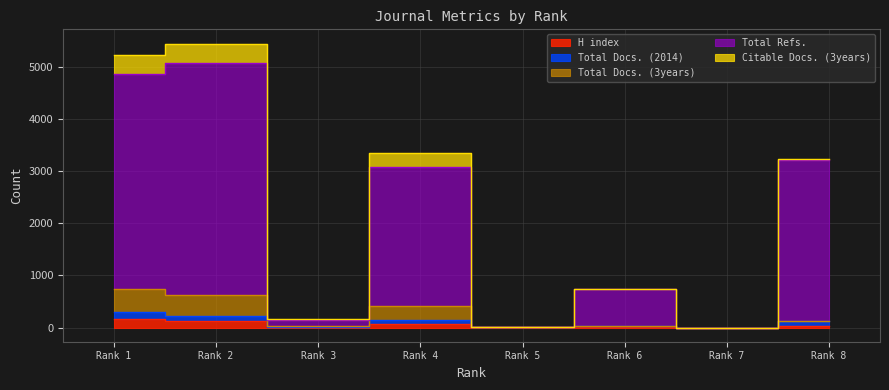

Between Rank 3 and Rank 6, which is larger?

Rank 3